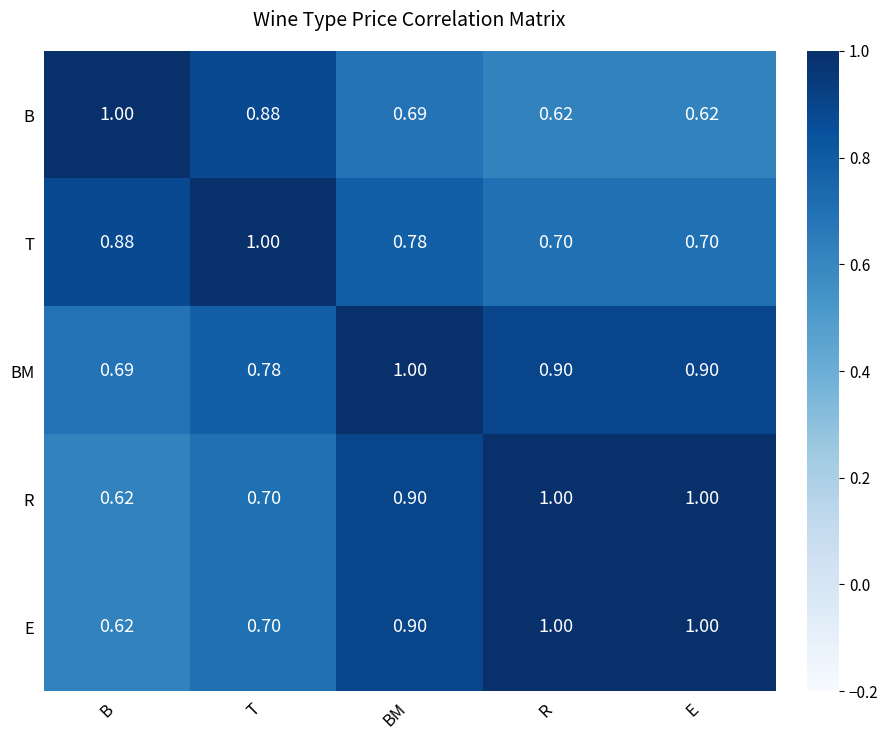

Which series has the largest total across all categories?

BM